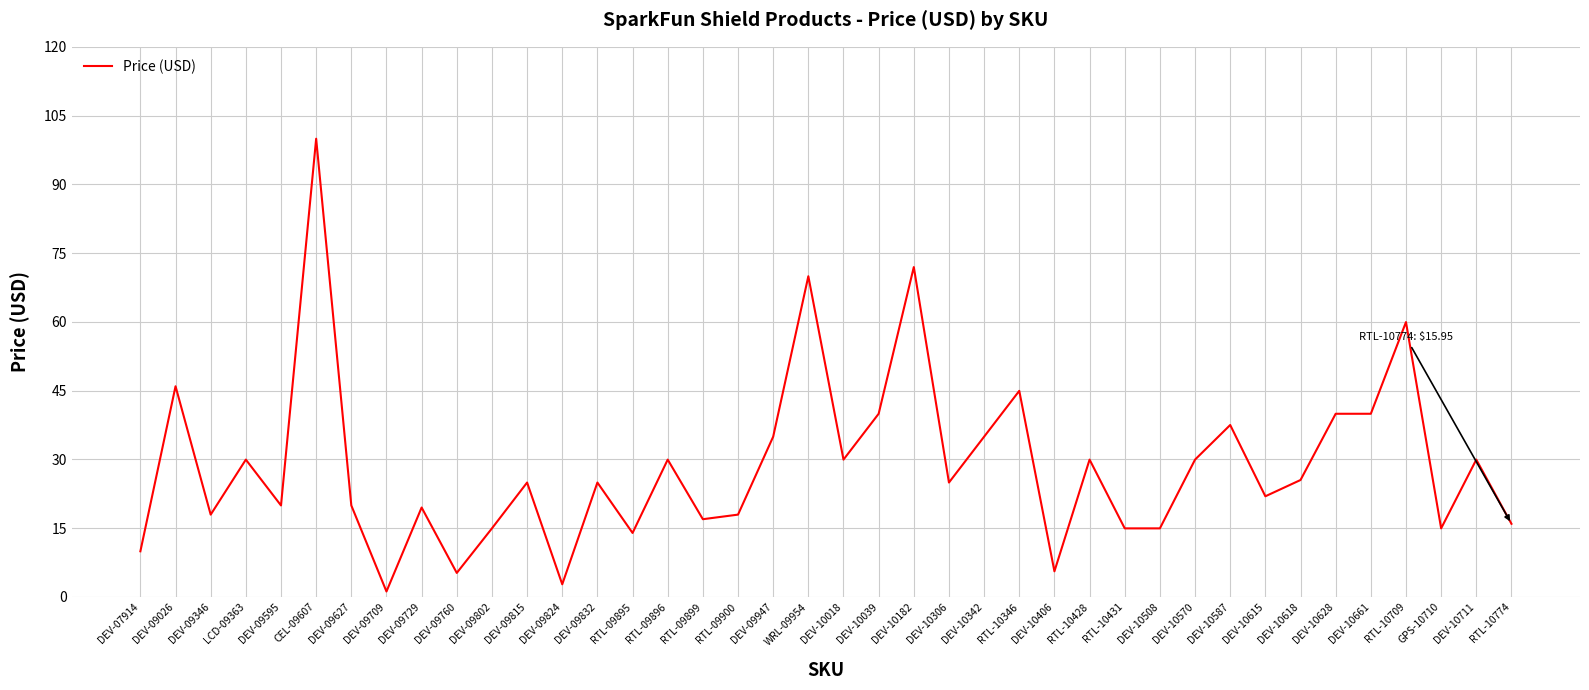

What is the maximum value shown in the chart?

100.0